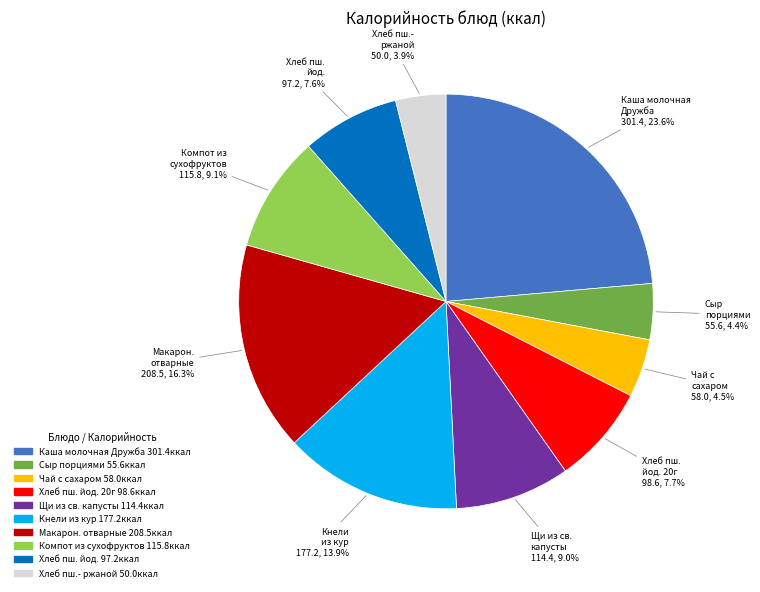

Is there any slice that represents more than half of the pie?

No